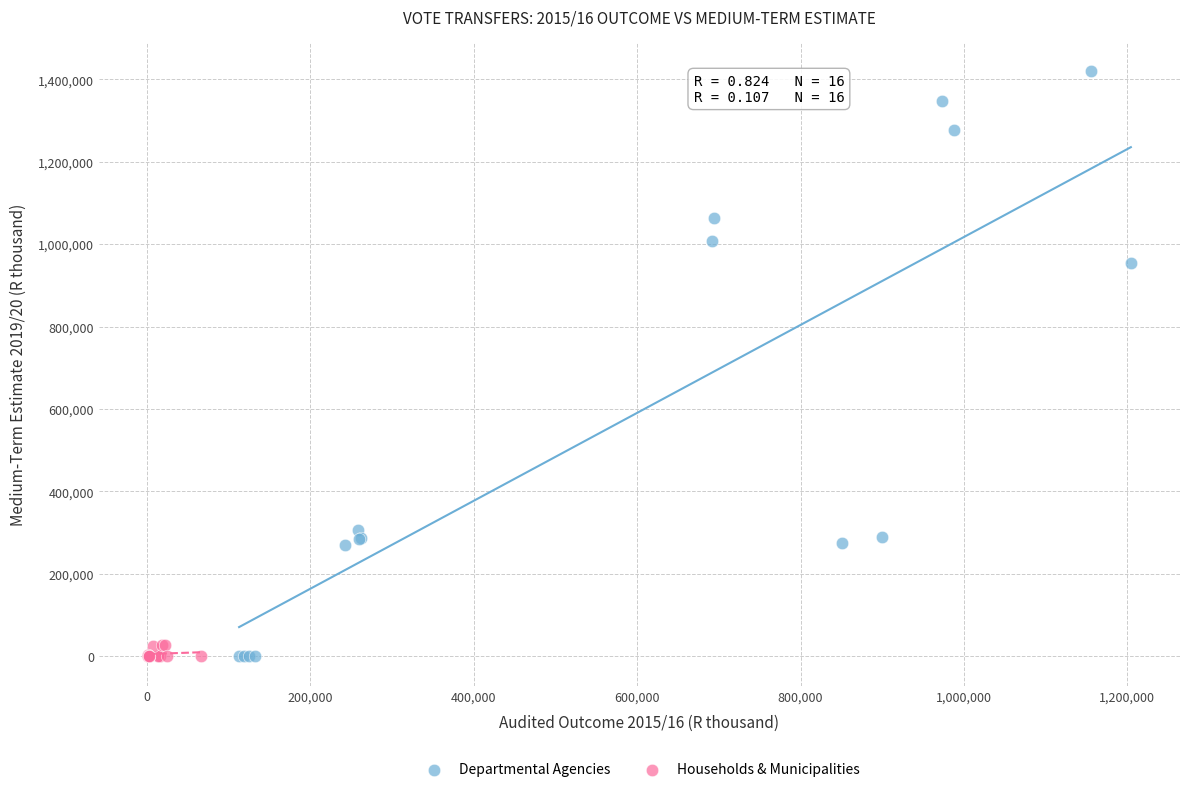

Which series reaches the maximum Y coordinate?

Departmental Agencies